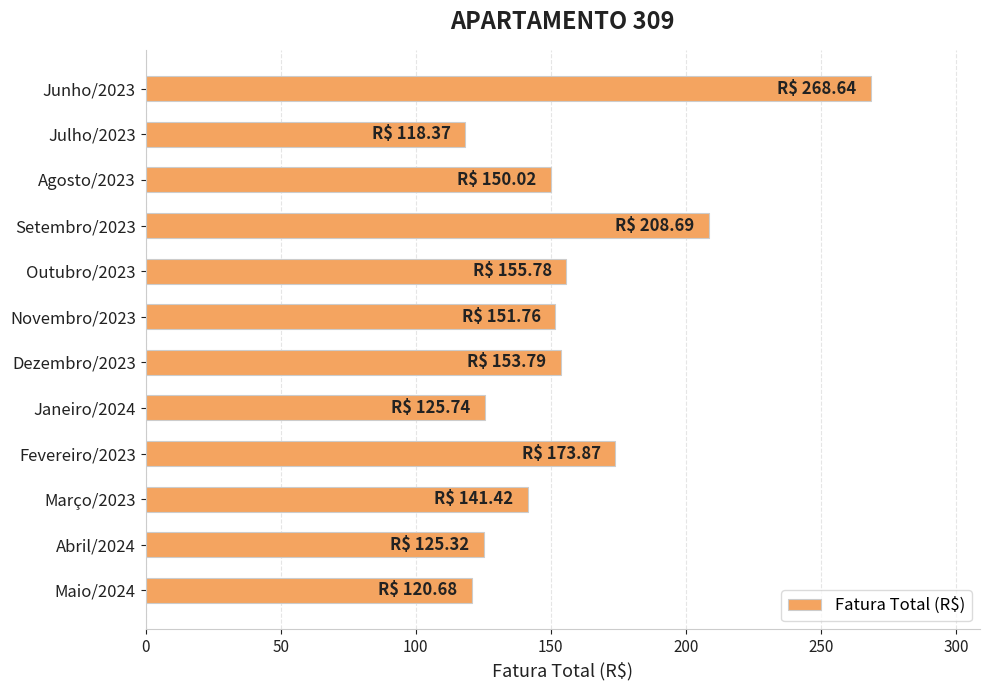

What is the change in value from Agosto/2023 to Abril/2024?

-24.7